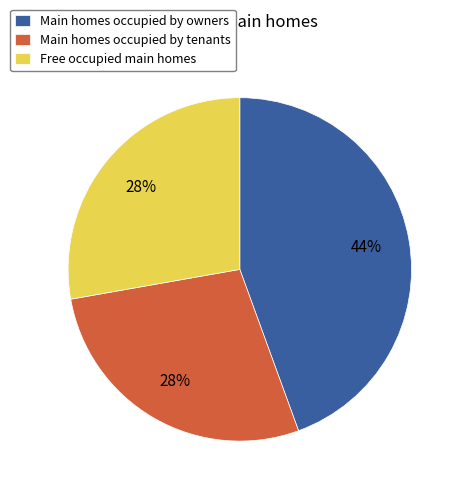

How many segments does this pie chart have?

3